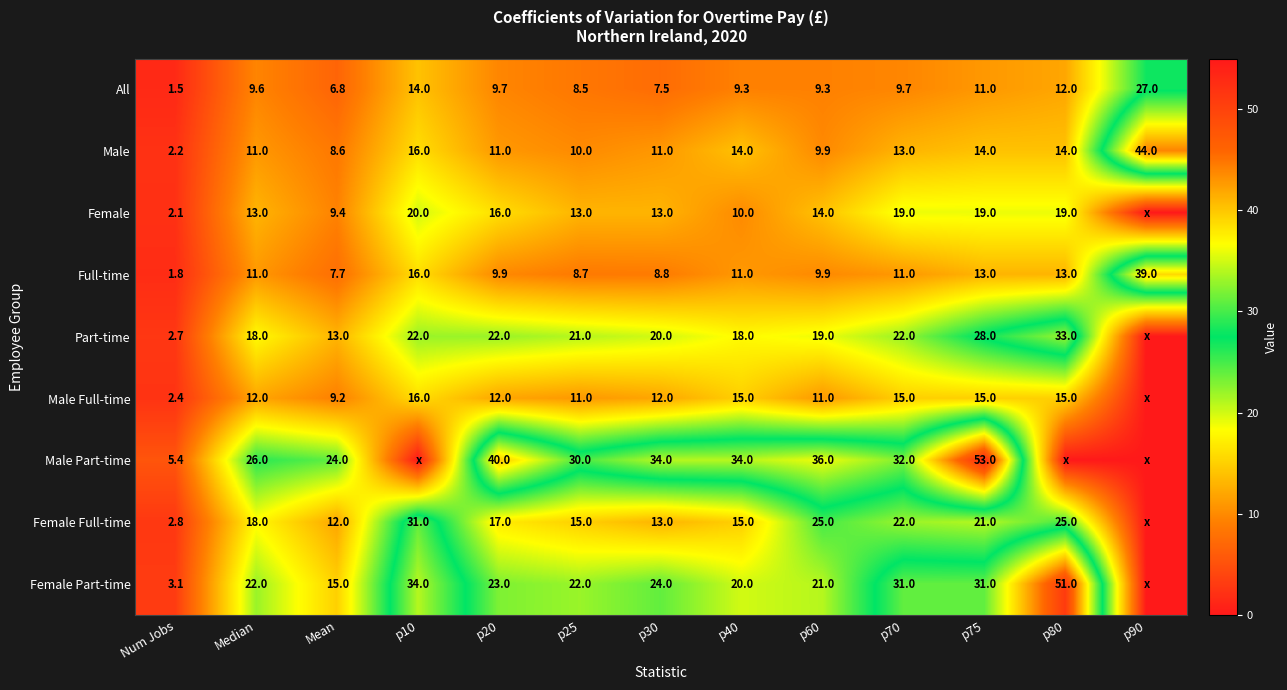

Is it true that Full-time equals 5.4 at Median?

False